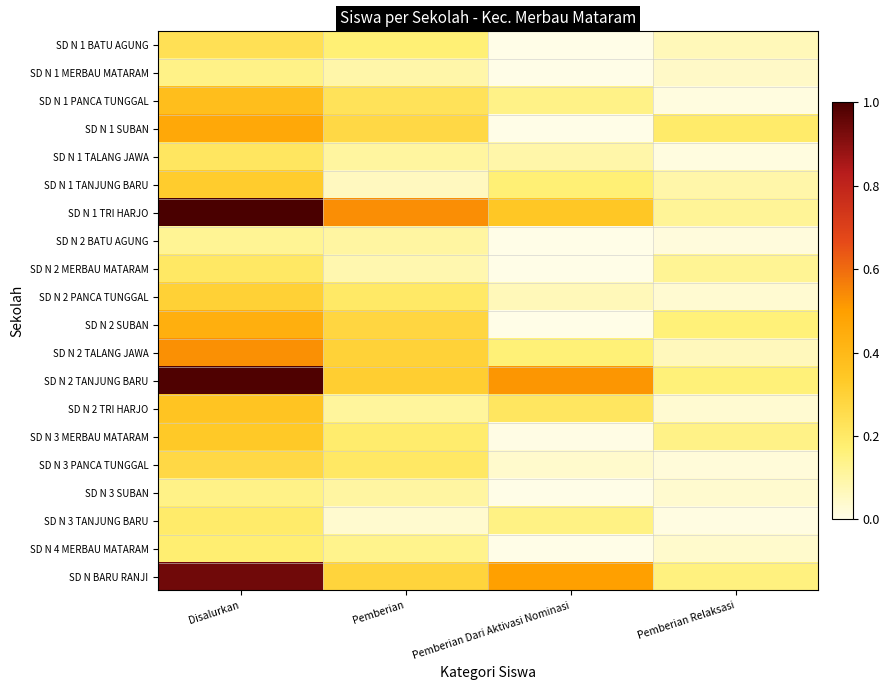

Which series has the largest range (max minus min)?

SD N 1 TRI HARJO